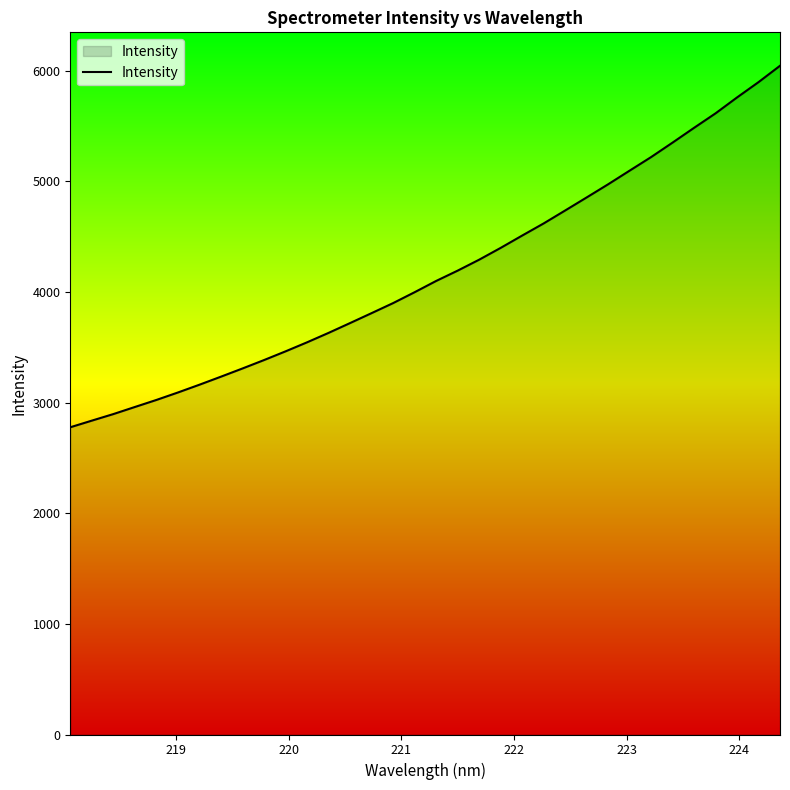

How many lines are shown in the chart?

1